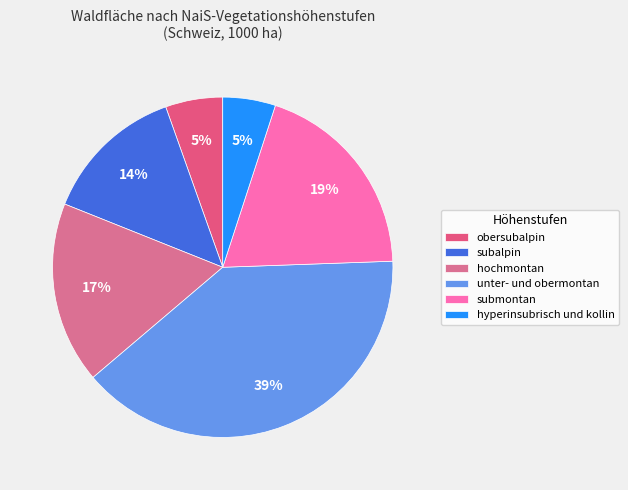

Count the number of slices in the pie.

6